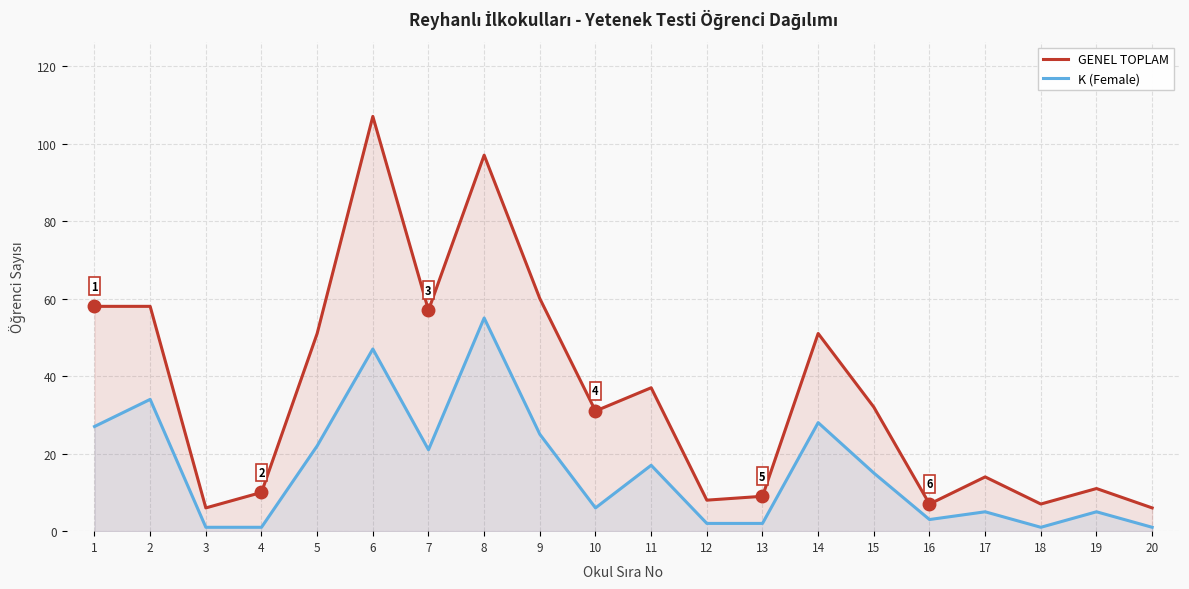

Where is the first local maximum for GENEL TOPLAM?

6